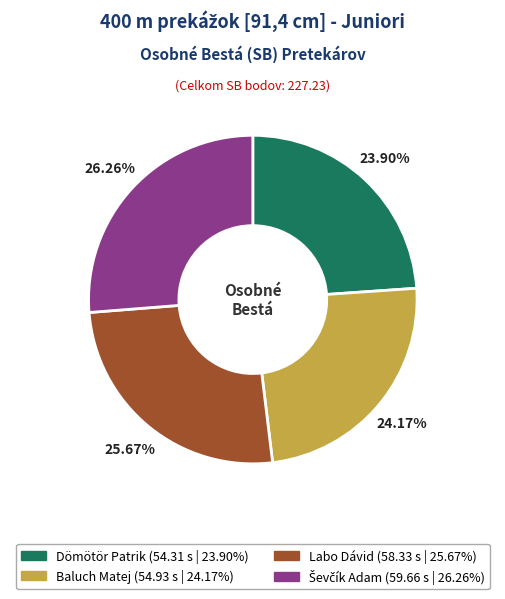

Between Dömötör Patrik and Labo Dávid, which is larger?

Labo Dávid